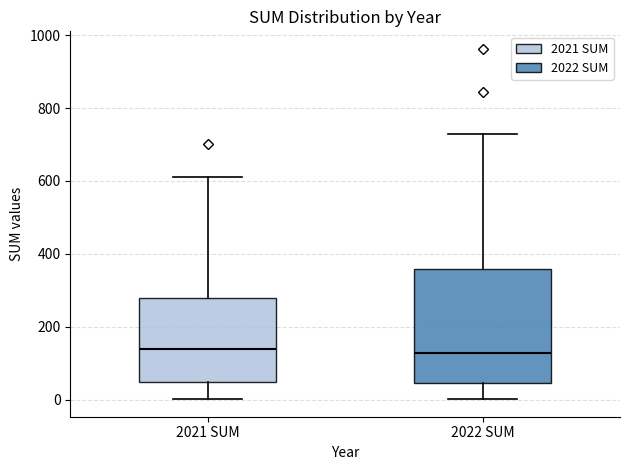

Reading left to right, read every box against the y-axis: the position of its median line, the range the box covers, and the ends of its whiskers. The values are not printed on the chart, so give them approximately, as read against the axis.

2021 SUM: median 140, box 40 to 280, whiskers 0 to 600
2022 SUM: median 120, box 40 to 360, whiskers 0 to 720